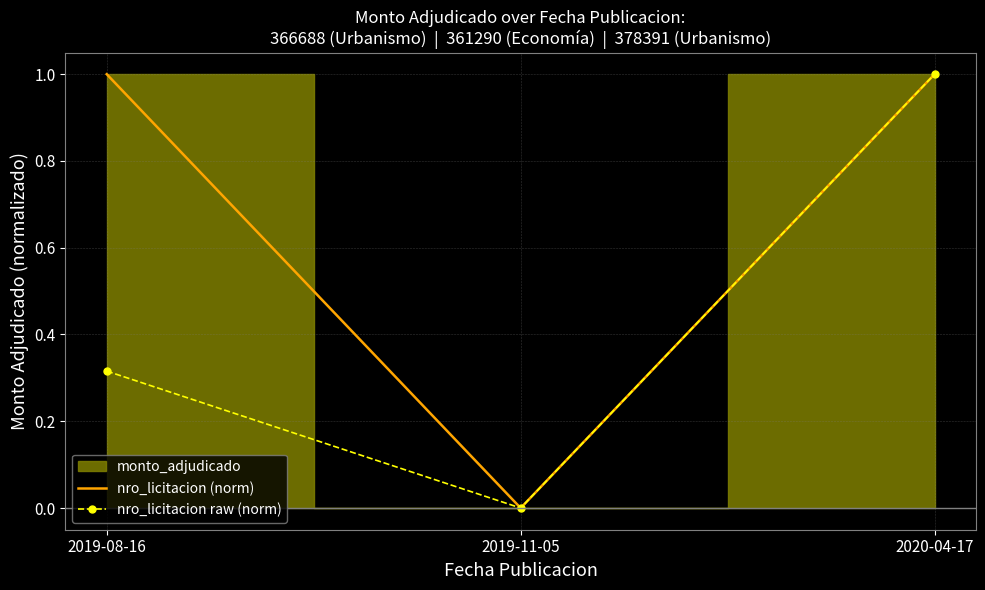

At which label does nro_licitacion (norm) reach its minimum?

2019-11-05